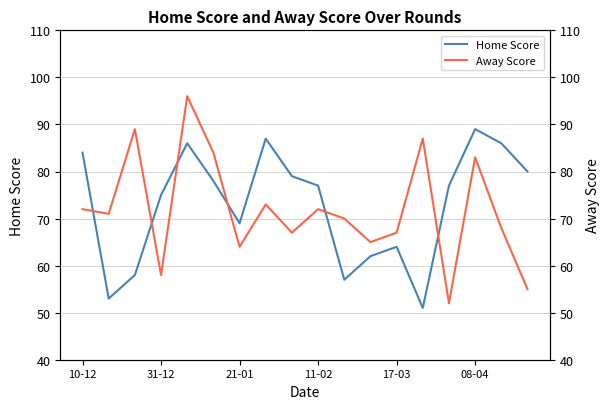

Which has a higher value, 10 or 10-12?

10-12